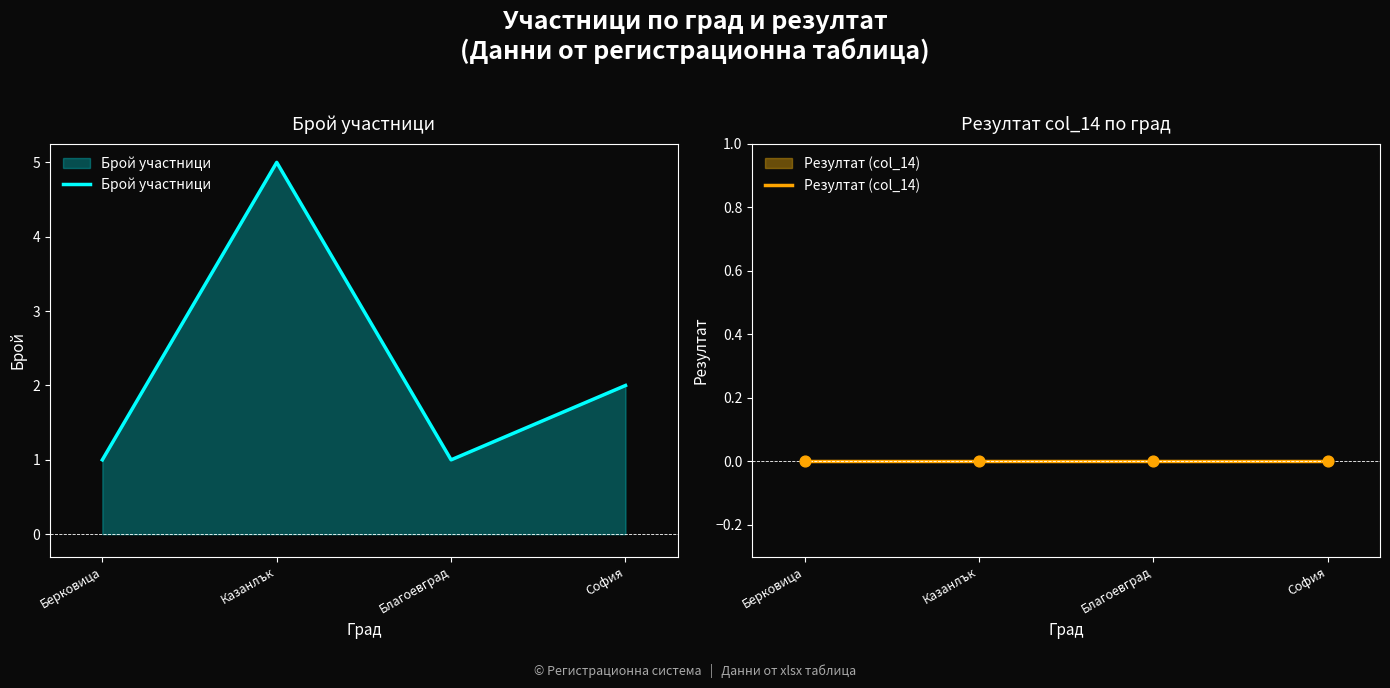

What are all the series names shown in the legend?

Брой участници, Резултат (col_14)